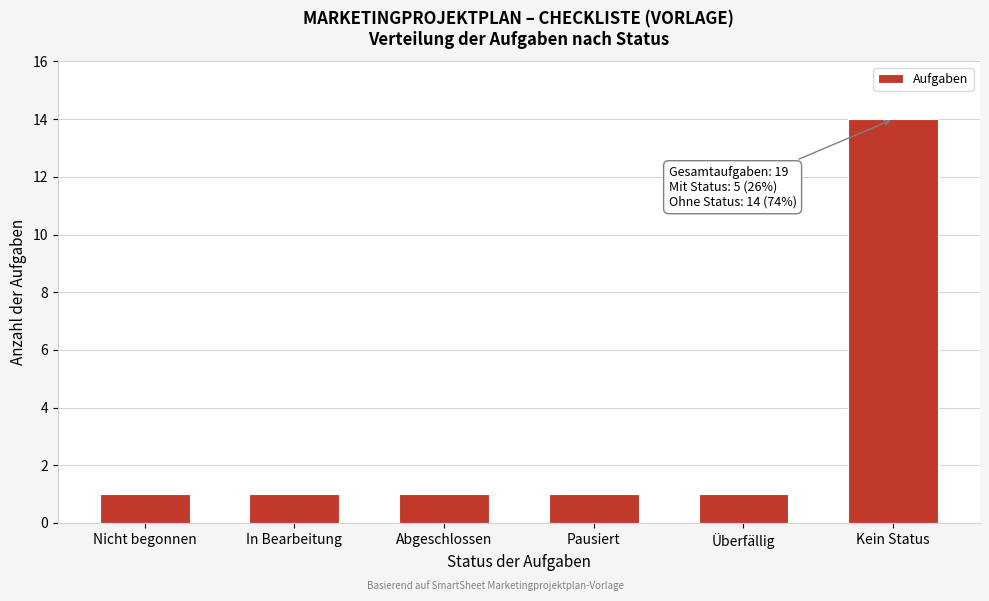

Reading left to right, transcribe all the data shown in this chart.

1	1	1	1	1	14